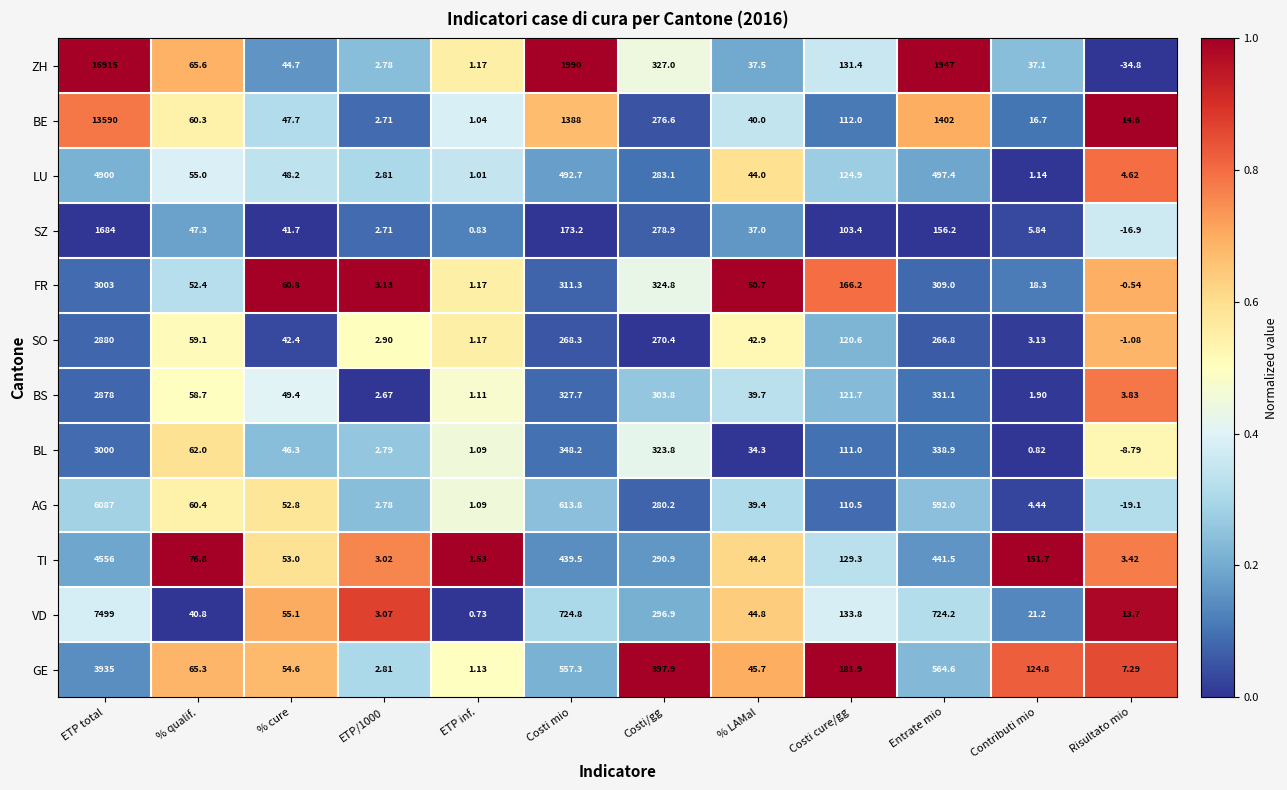

Rank the series at % qualif. from lowest to highest value.

VD, SZ, FR, LU, BS, SO, BE, AG, BL, GE, ZH, TI